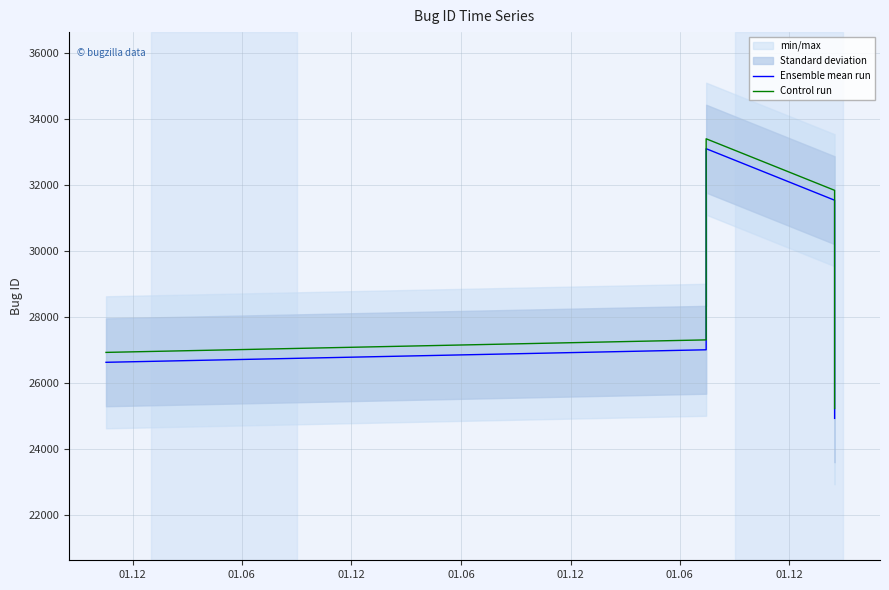

What is the highest value of the Ensemble mean run series?

33087